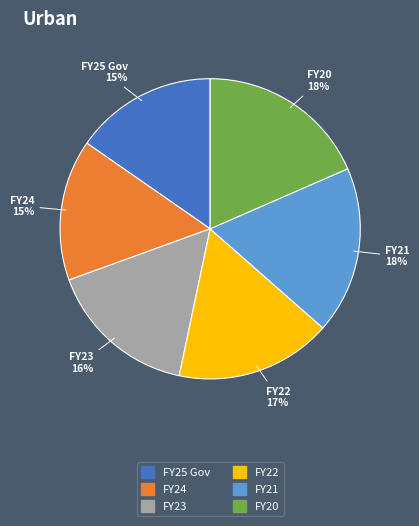

How many segments does this pie chart have?

6